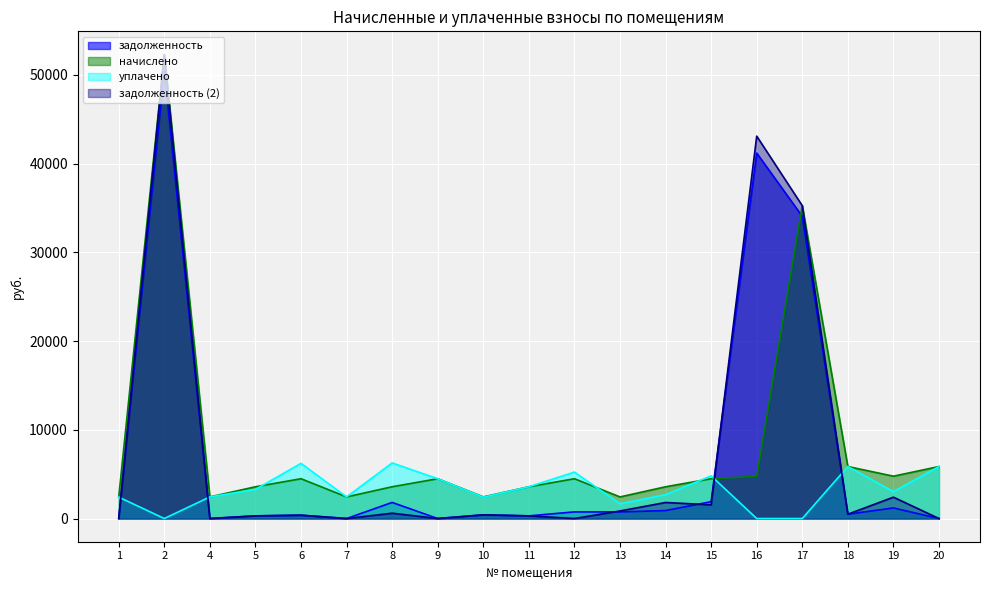

At which label does начислено first exceed 4485?

2